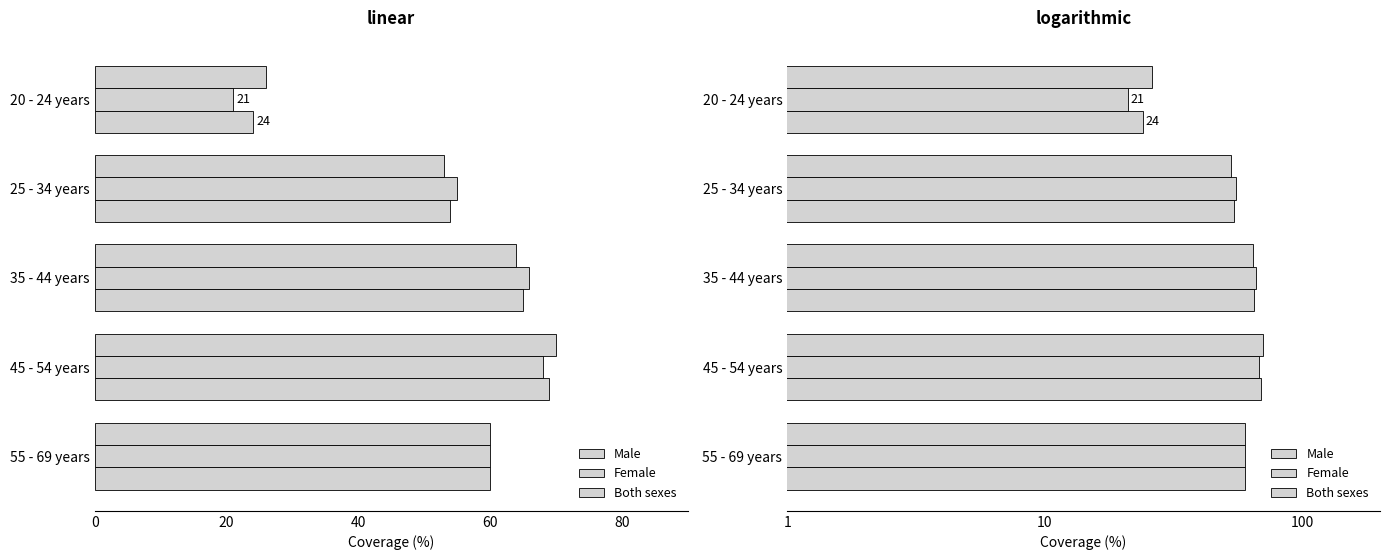

The Female series shows 9 at 20 - 24 years. True or false?

False